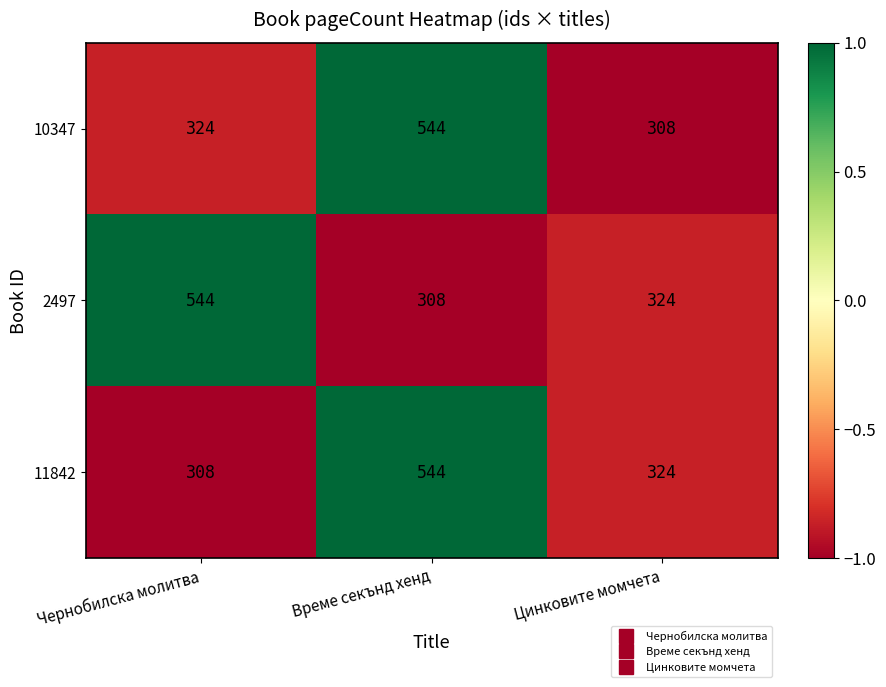

Rank the categories by 2497 value from highest to lowest.

Чернобилска молитва, Цинковите момчета, Време секънд хенд